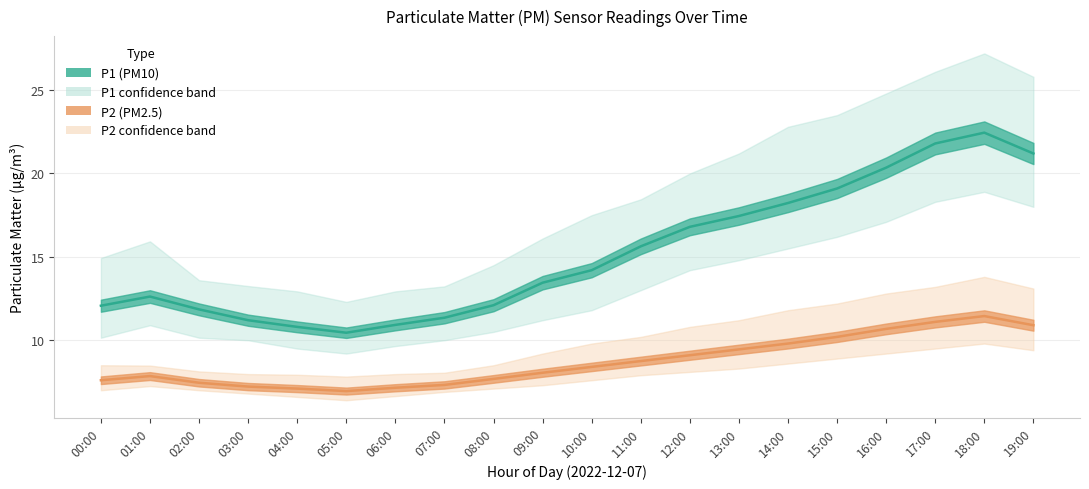

True or false: P2 has a value of 11.4 at 18:00.

True